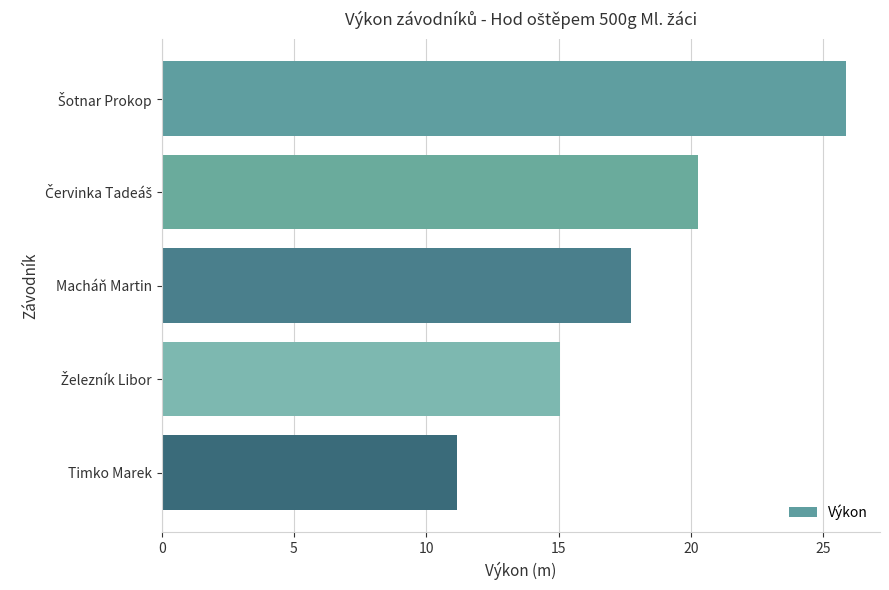

Is it true that the value at Macháň Martin is 17.7?

True